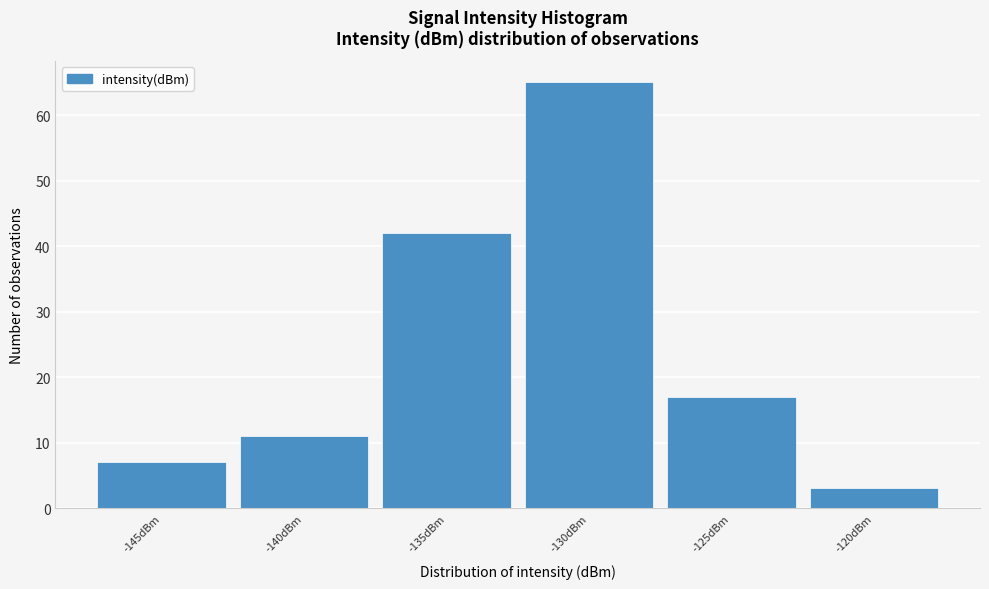

Reading right to left, what are all the values shown in this chart?

-120dBm=3	-125dBm=17	-130dBm=65	-135dBm=42	-140dBm=11	-145dBm=7